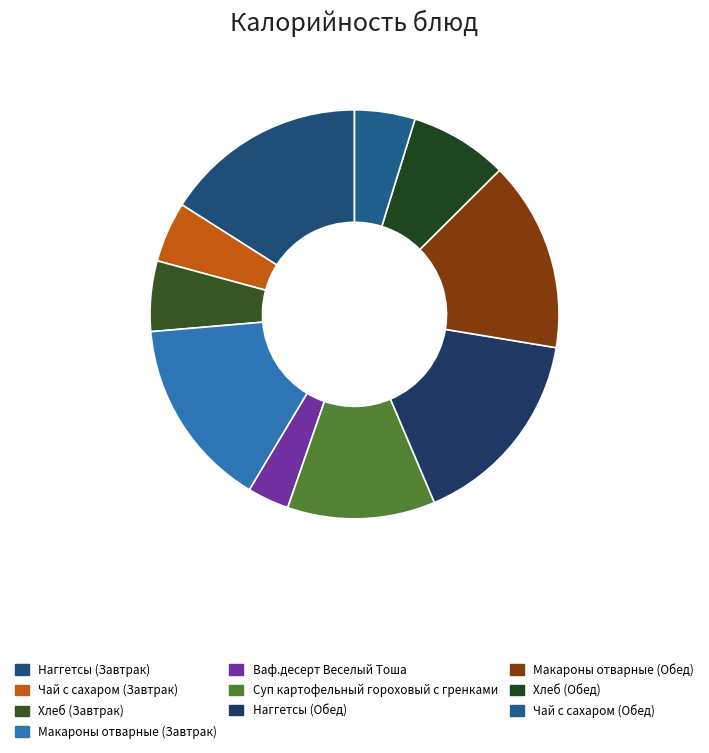

Combined, do Макароны отварные (Обед) and Ваф.десерт Веселый Тоша account for over 50%?

No